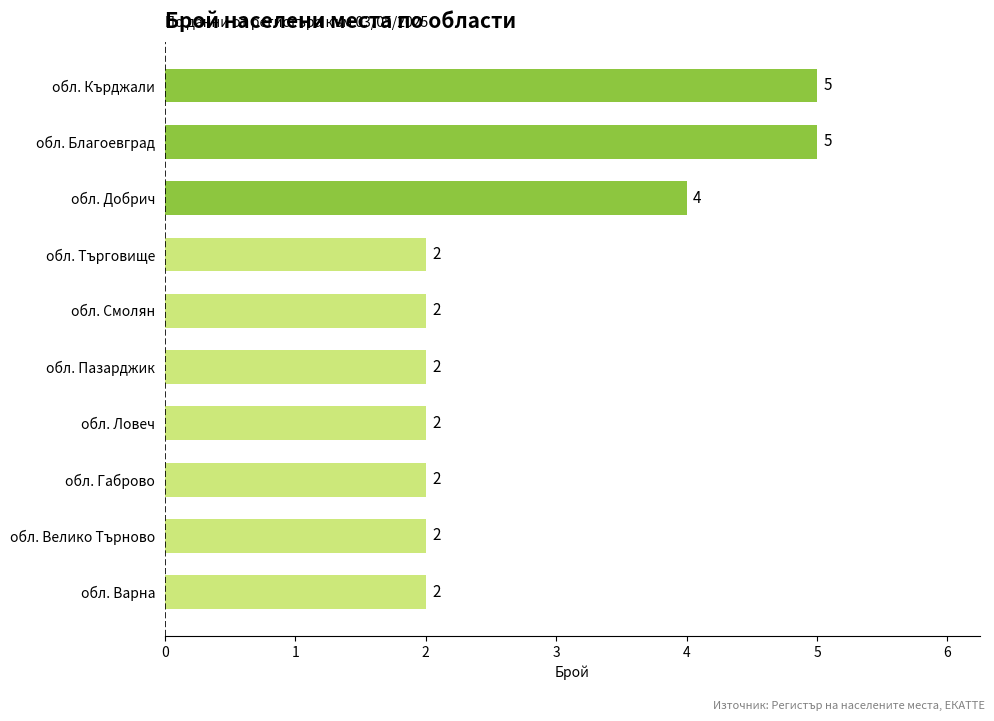

What is the sum of all values?

28